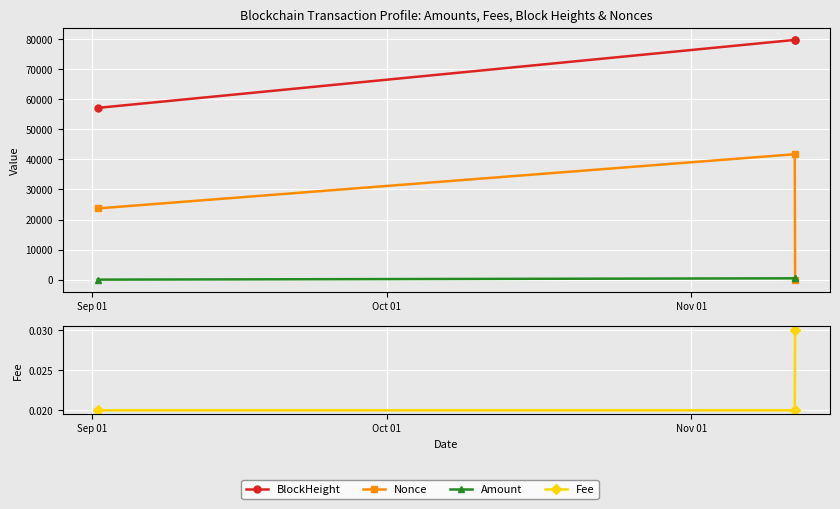

What are all the series names shown in the legend?

BlockHeight, Nonce, Amount, Fee